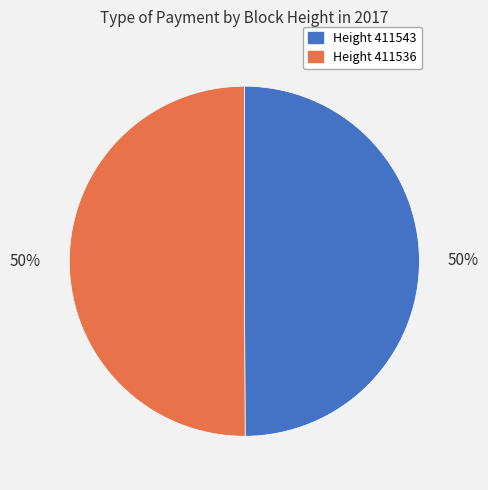

How many segments does this pie chart have?

2